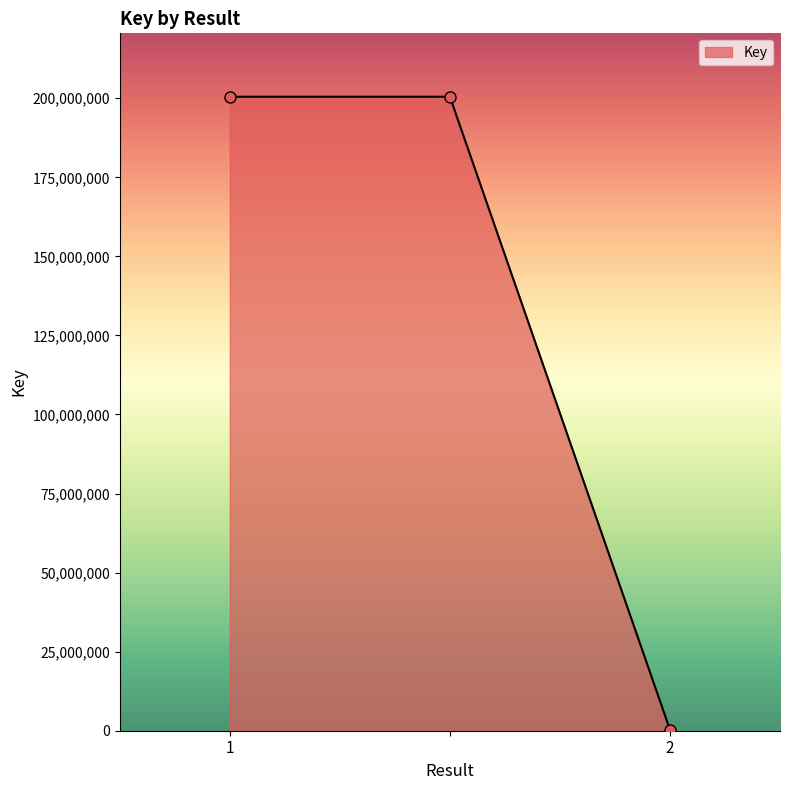

What is the average value?

133759665